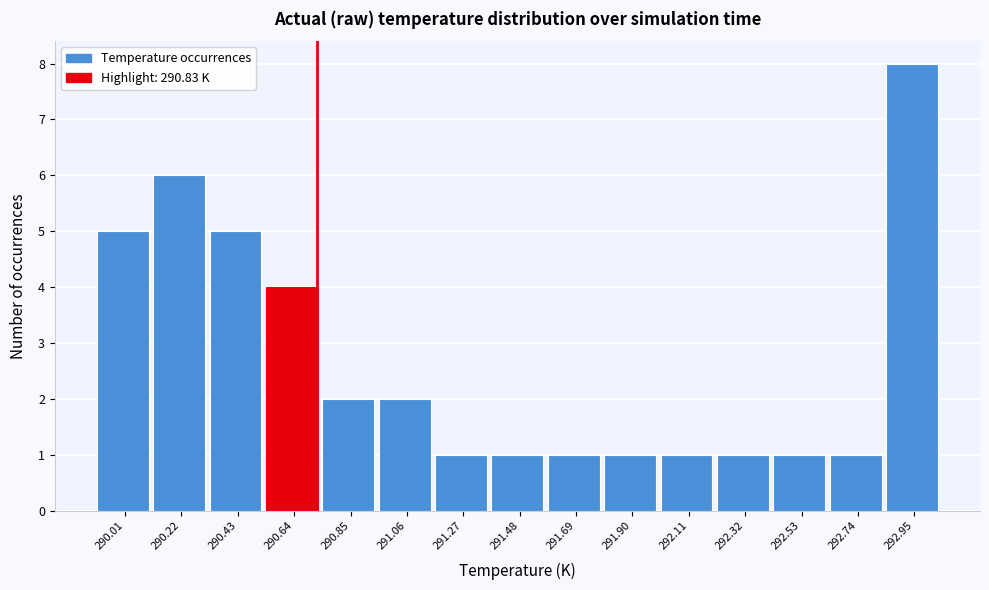

Reading right to left, transcribe all the data shown in this chart.

8	1	1	1	1	1	1	1	1	2	2	4	5	6	5